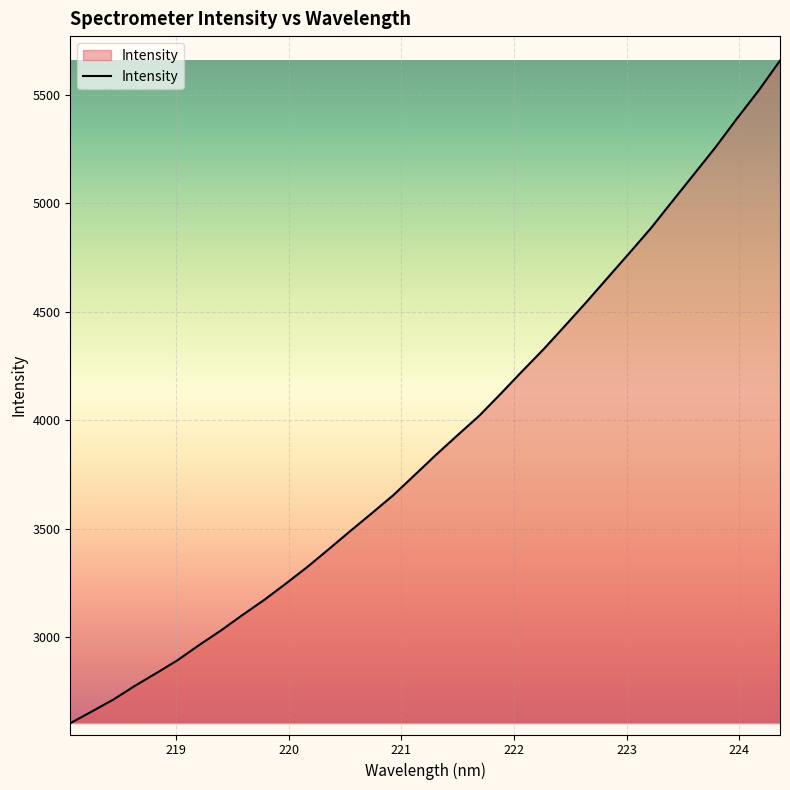

What is the minimum value shown in the chart?

2604.8